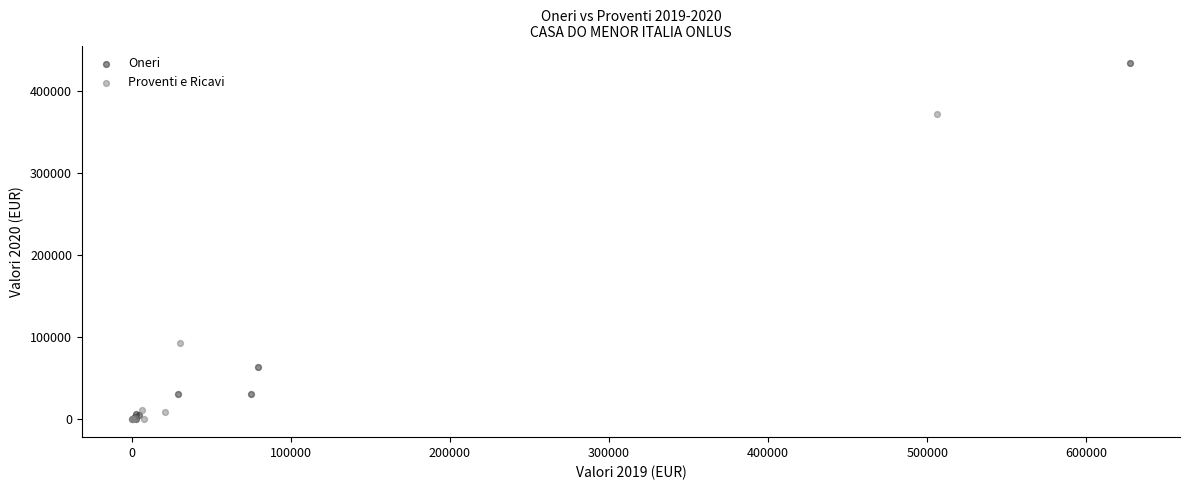

Which series contains the highest Y value?

Oneri